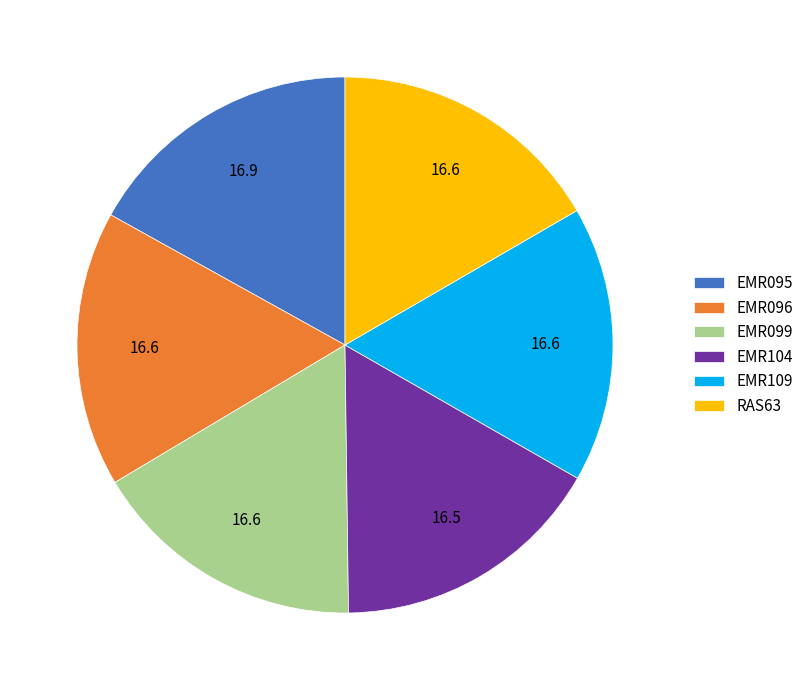

What is the ratio of the value at EMR095 to the value at EMR099?

1.0